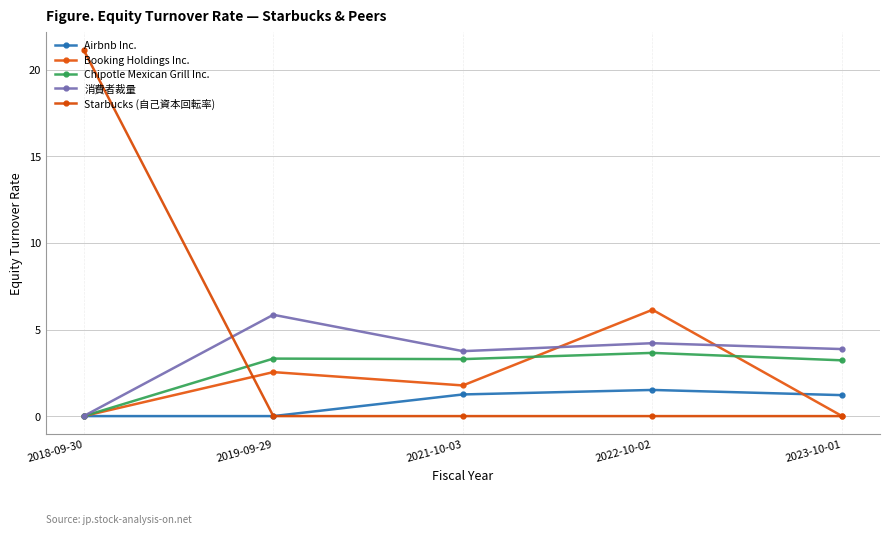

What is the average value of the Starbucks (自己資本回転率) series?

4.2